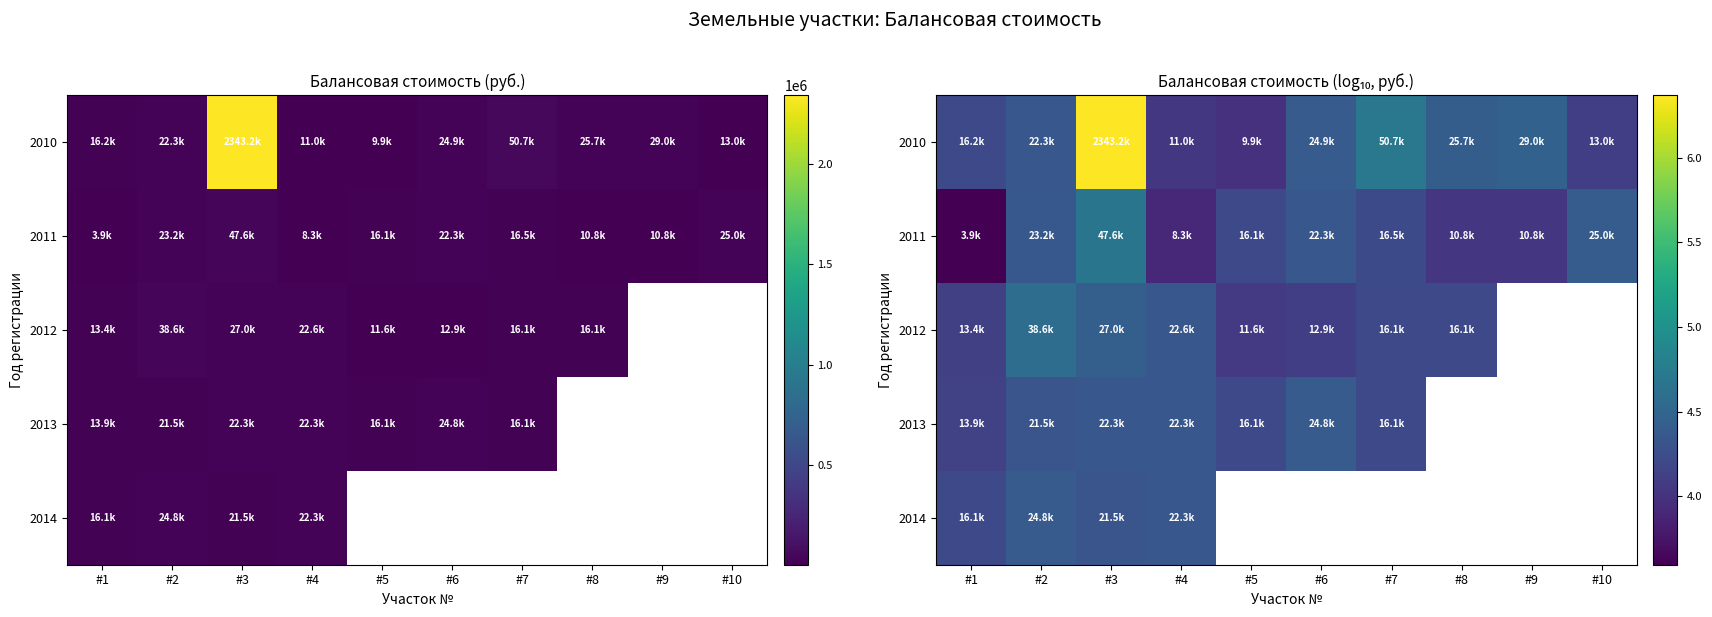

How many values in the 2010 series are below 4?

1